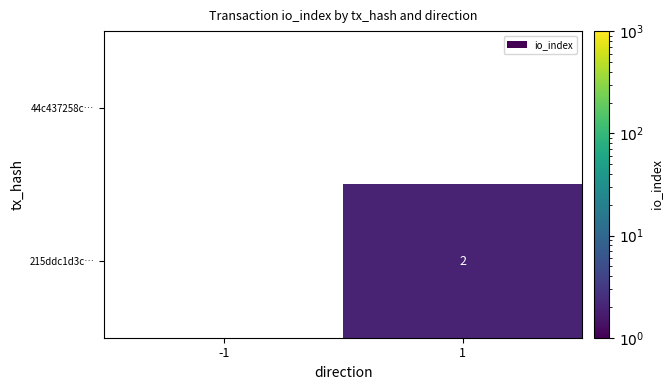

True or false: 215ddc1d3c… has a value of 2 at 1.

True